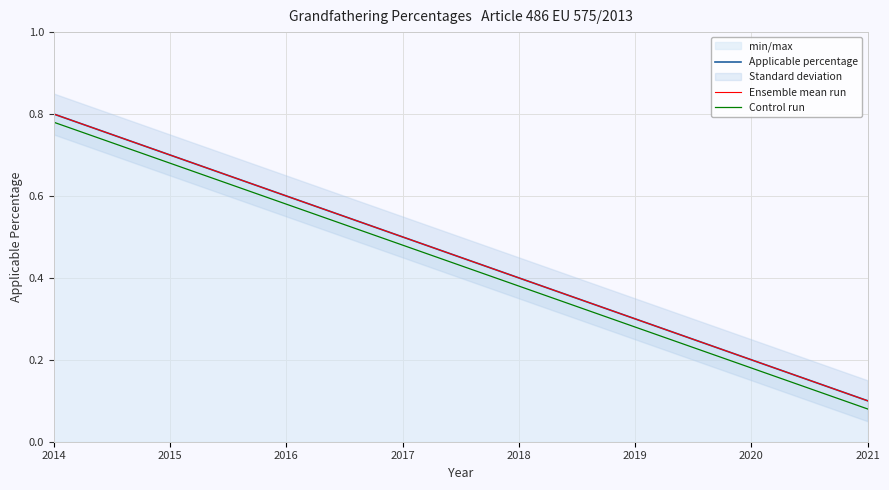

Count the number of categories in the chart.

8